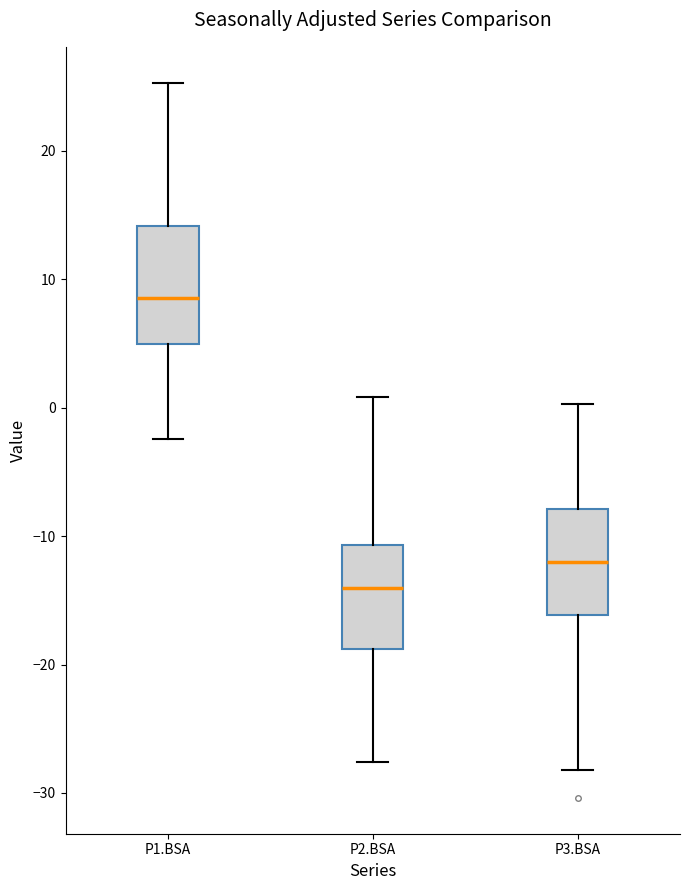

Reading left to right, read every box against the y-axis: the position of its median line, the range the box covers, and the ends of its whiskers. The values are not printed on the chart, so give them approximately, as read against the axis.

P1.BSA: median 9, box 5 to 14, whiskers -2 to 25
P2.BSA: median -14, box -19 to -11, whiskers -28 to 1
P3.BSA: median -12, box -16 to -8, whiskers -28 to 0